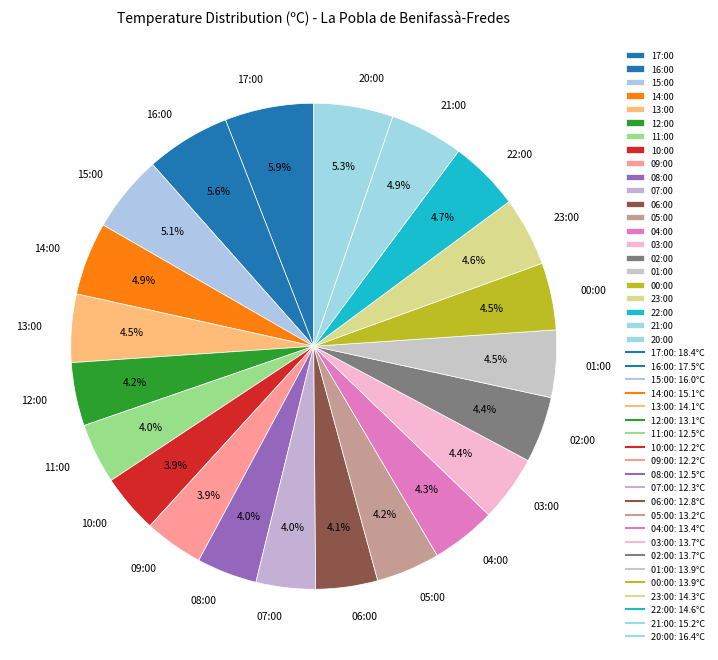

Is 04:00 the majority of the pie?

No